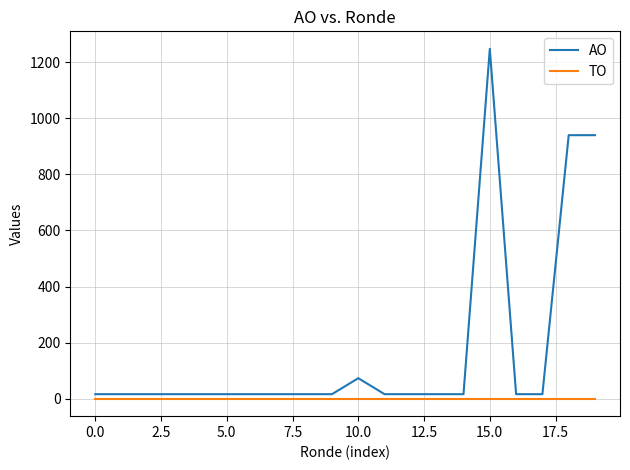

What is the greatest value displayed?

1248